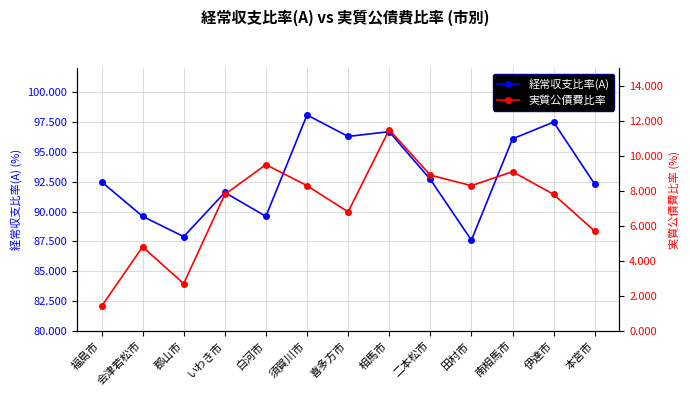

Reading left to right, what are all the values shown in this chart?

経常収支比率(A): 福島市=92.5	会津若松市=89.6	郡山市=87.9	いわき市=91.6	白河市=89.6	須賀川市=98.1	喜多方市=96.3	相馬市=96.7	二本松市=92.7	田村市=87.6	南相馬市=96.1	伊達市=97.5	本宮市=92.3
実質公債費比率: 福島市=1.4	会津若松市=4.8	郡山市=2.7	いわき市=7.8	白河市=9.5	須賀川市=8.3	喜多方市=6.8	相馬市=11.5	二本松市=8.9	田村市=8.3	南相馬市=9.1	伊達市=7.8	本宮市=5.7